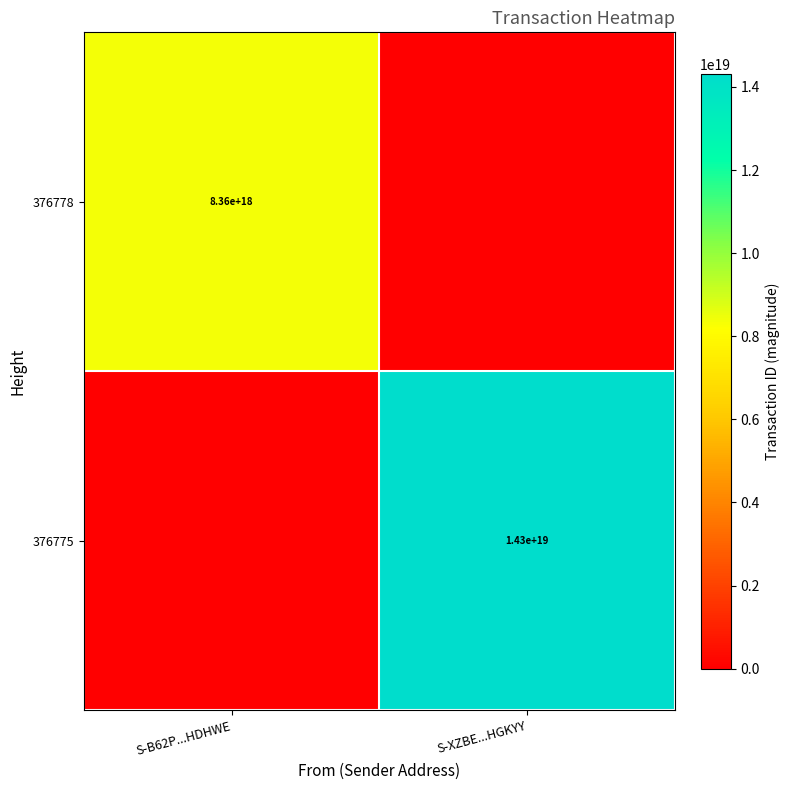

Is it true that 376775 equals 19390811464600735744 at S-XZBE...HGKYY?

False